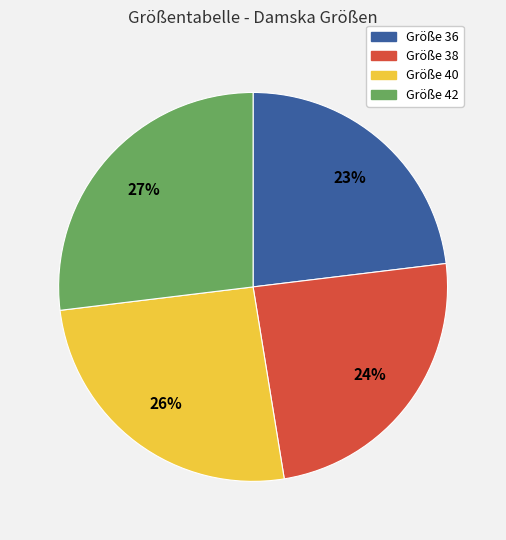

How many segments does this pie chart have?

4